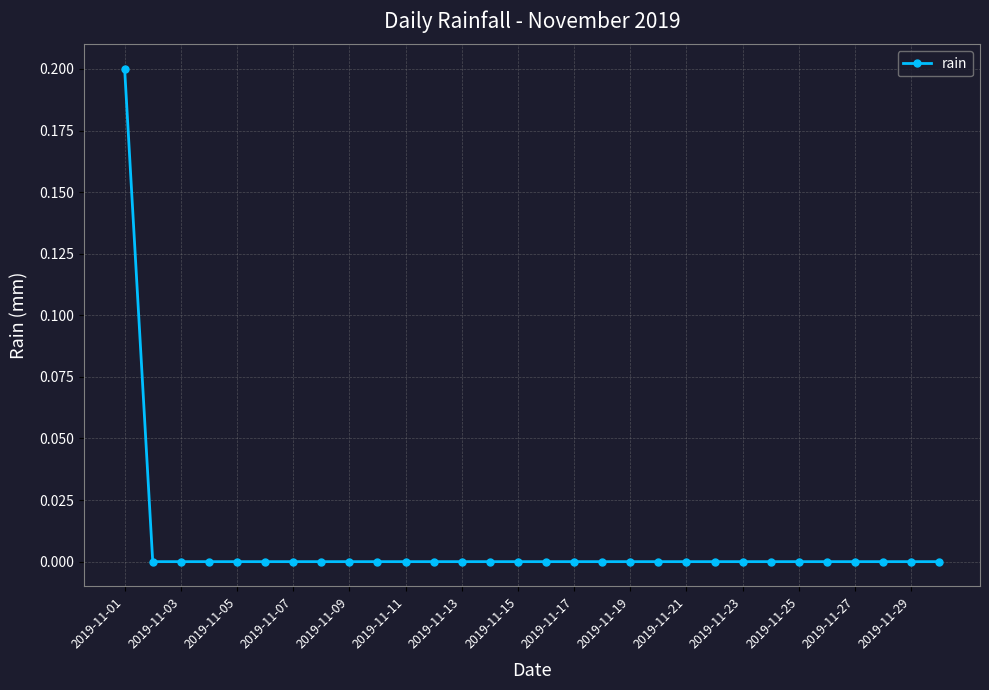

How many series are shown in this chart?

1